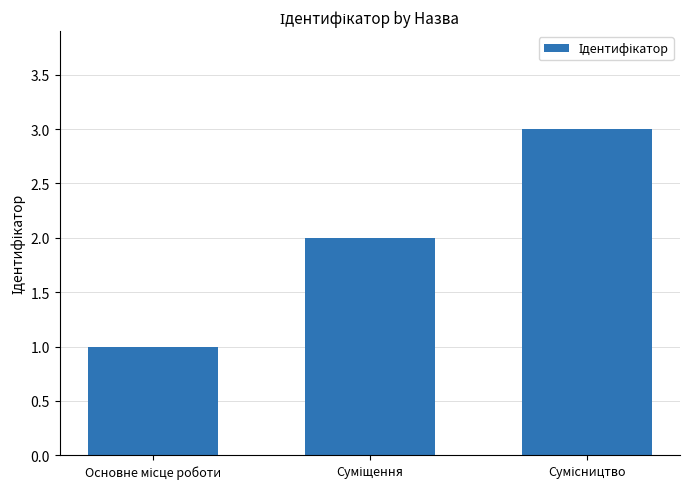

What is the sum of all values?

6